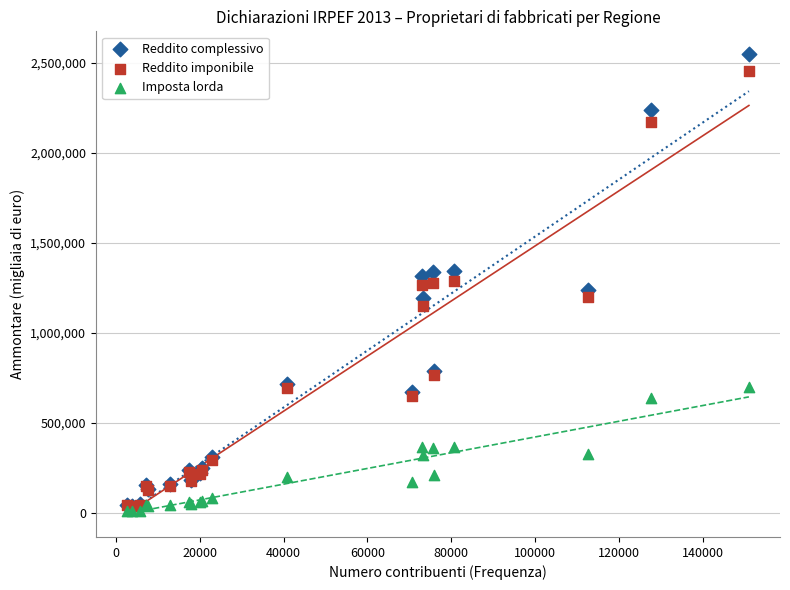

What are all the series names shown in the legend?

Reddito complessivo, Reddito imponibile, Imposta lorda